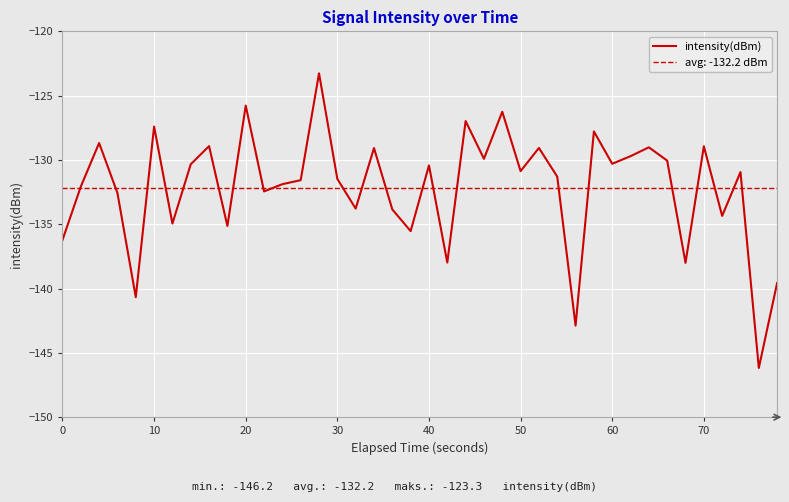

The value of intensity(dBm) at 10 is -127.4. True or false?

True